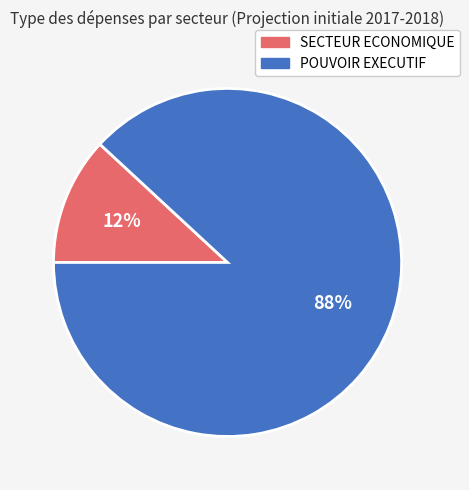

Between POUVOIR EXECUTIF and SECTEUR ECONOMIQUE, which is larger?

POUVOIR EXECUTIF